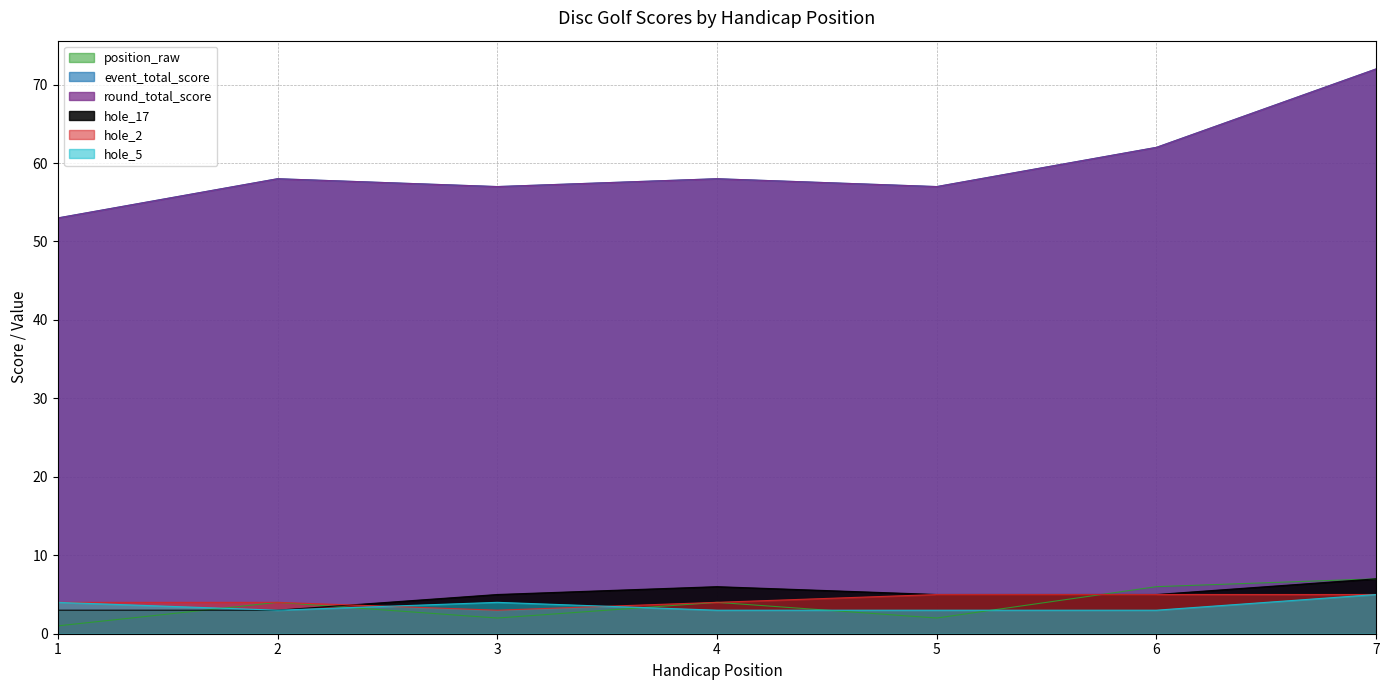

Is the value of round_total_score at 5 greater than the value of position_raw at 7?

Yes